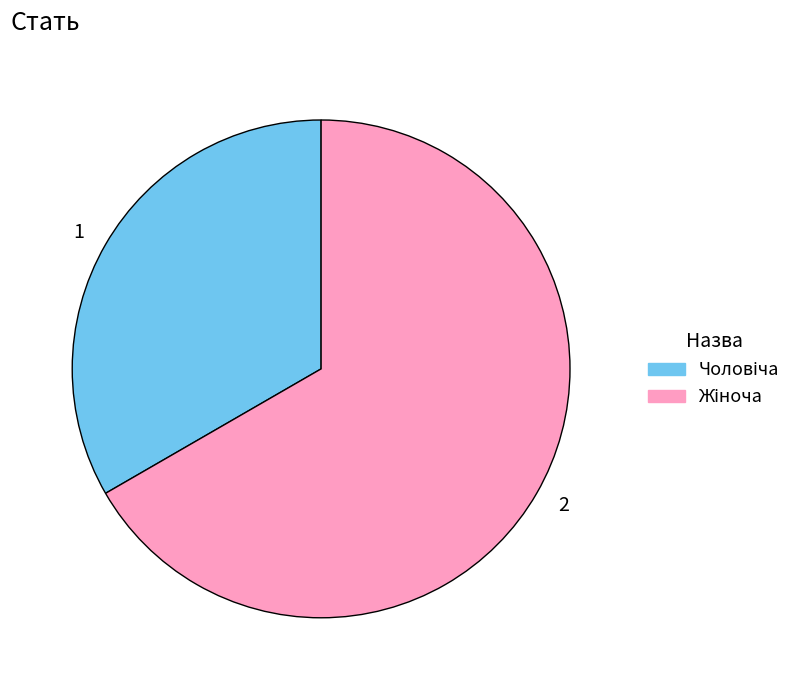

Is there a majority slice in this chart?

Yes